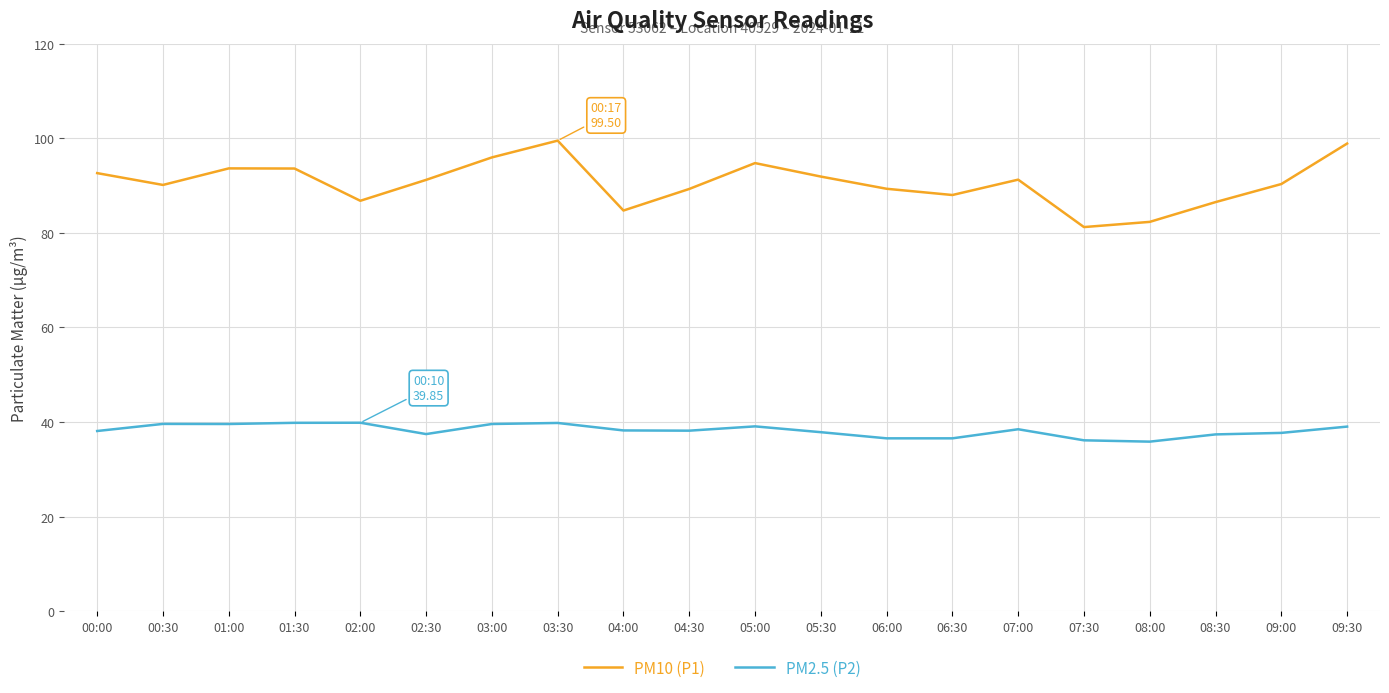

What is the total value across all series at 06:00?

125.9